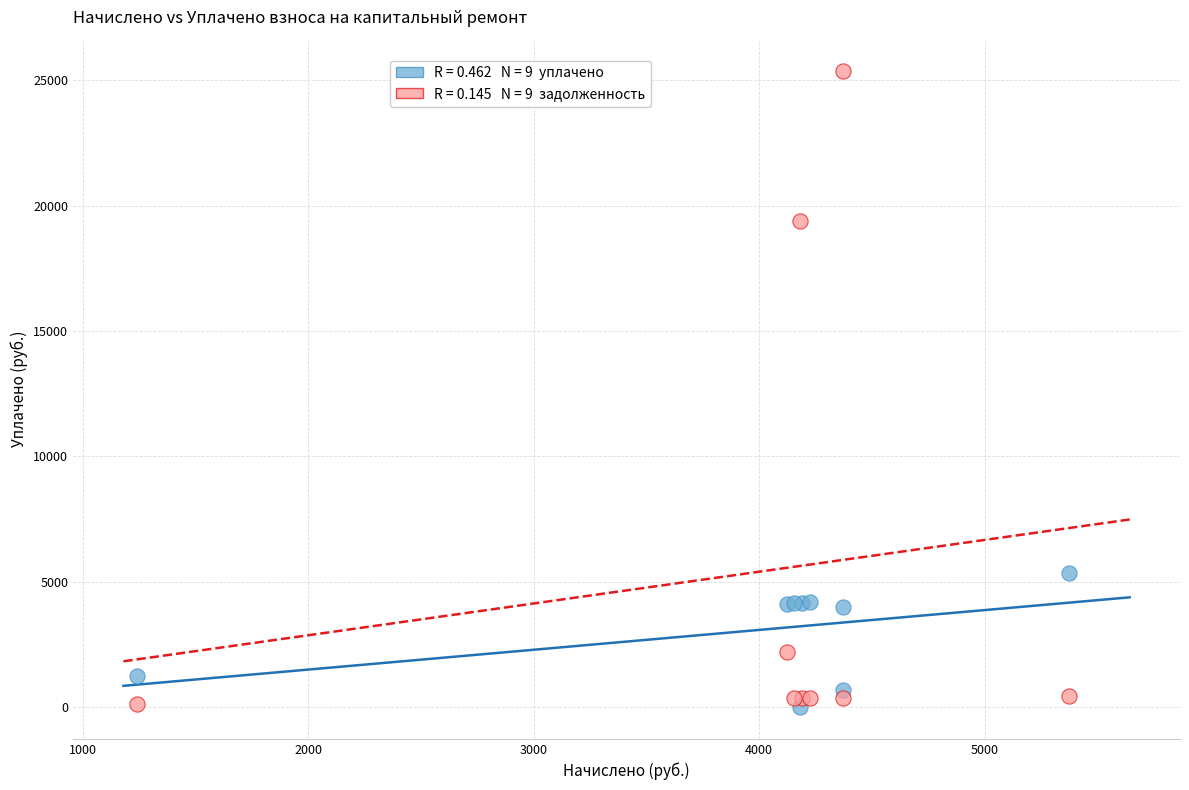

Across all series, what Y value is closest to 12680?

19391.6